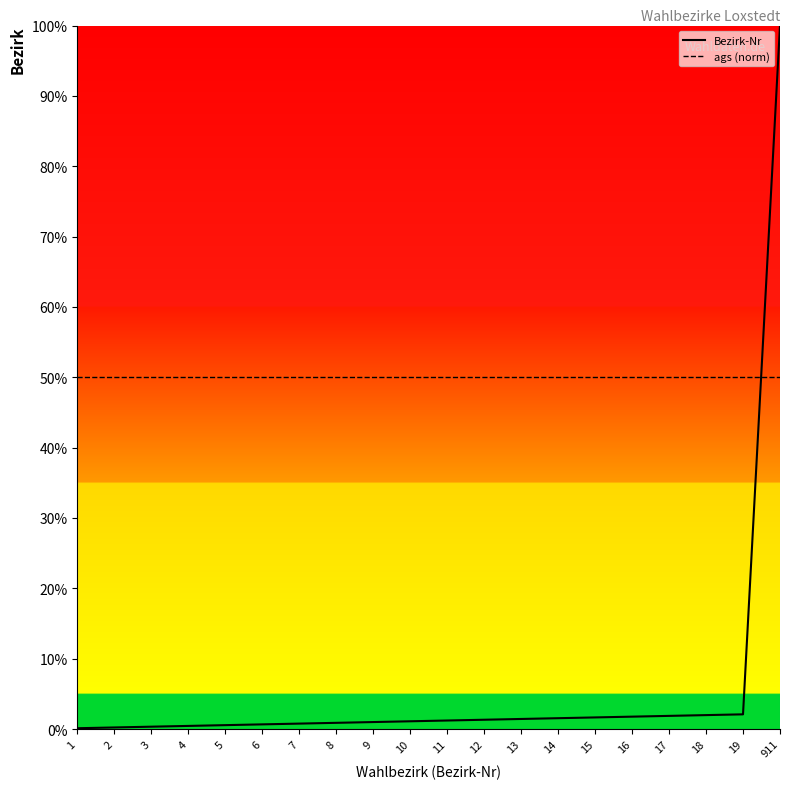

List the labels in order of ags (norm) value, smallest first.

1, 2, 3, 4, 5, 6, 7, 8, 9, 10, 11, 12, 13, 14, 15, 16, 17, 18, 19, 911